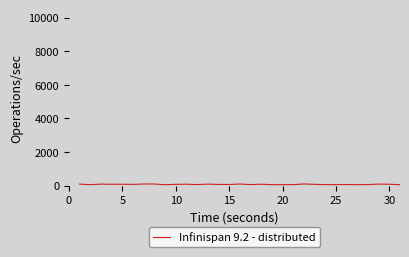

What is the difference between the maximum and minimum values?

45